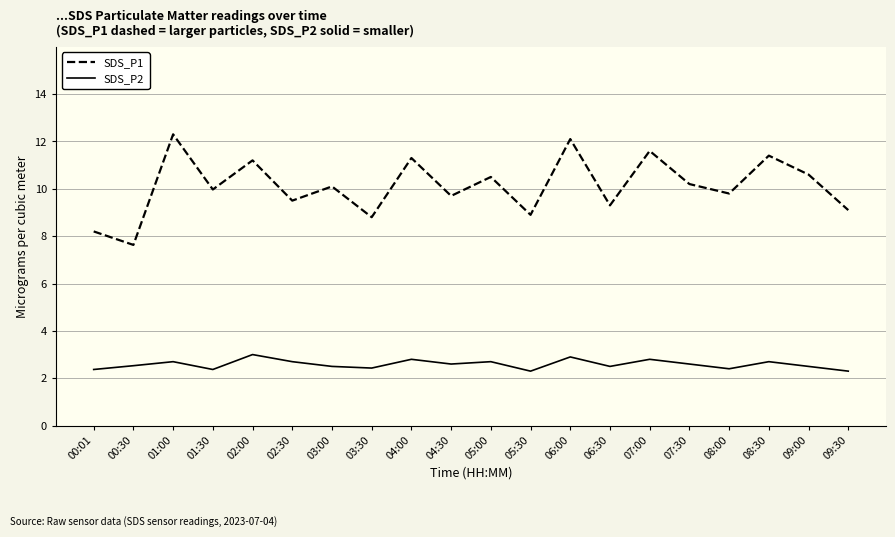

What is the difference between the highest and lowest values at 00:01?

5.8